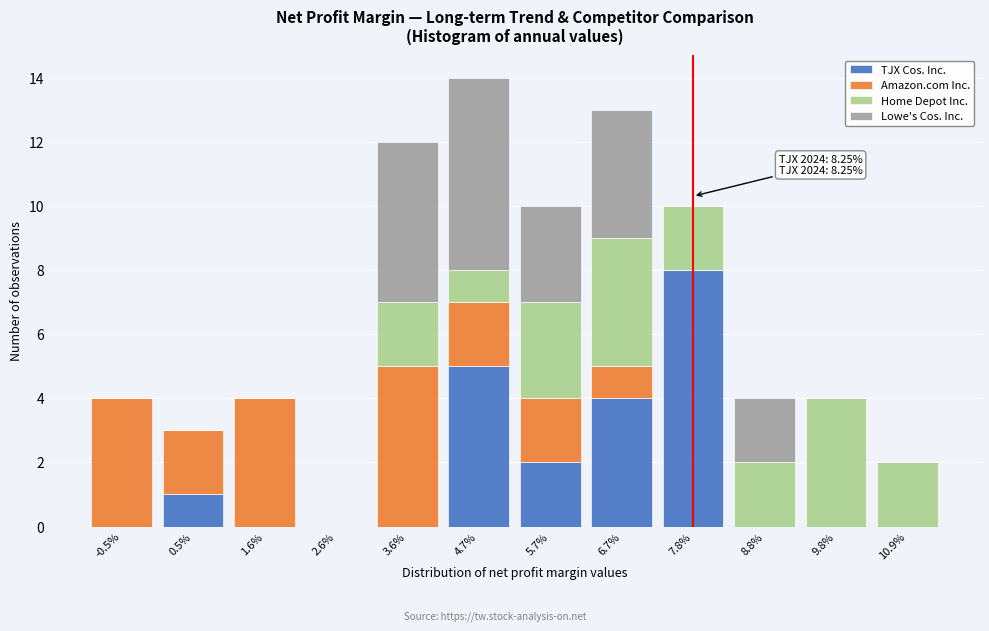

What is the total value across all series at 1.6%?

4